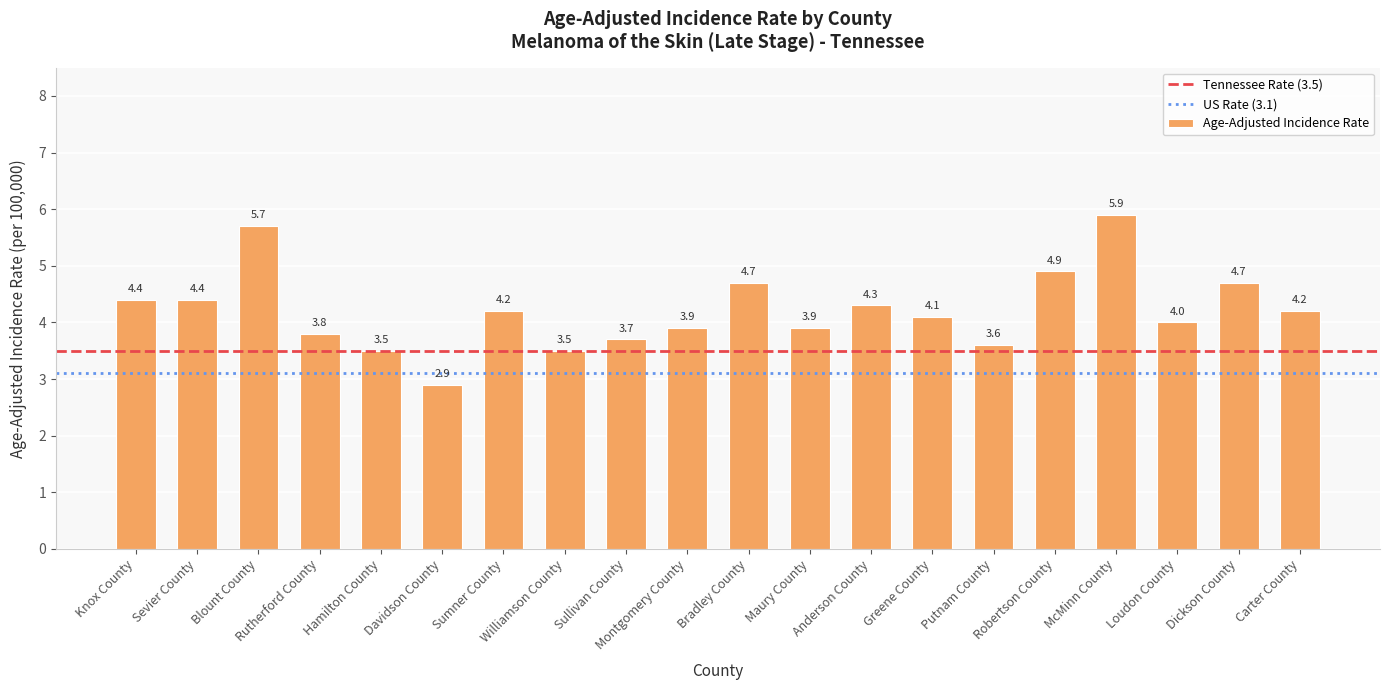

The value at Montgomery County is 3.9. True or false?

True